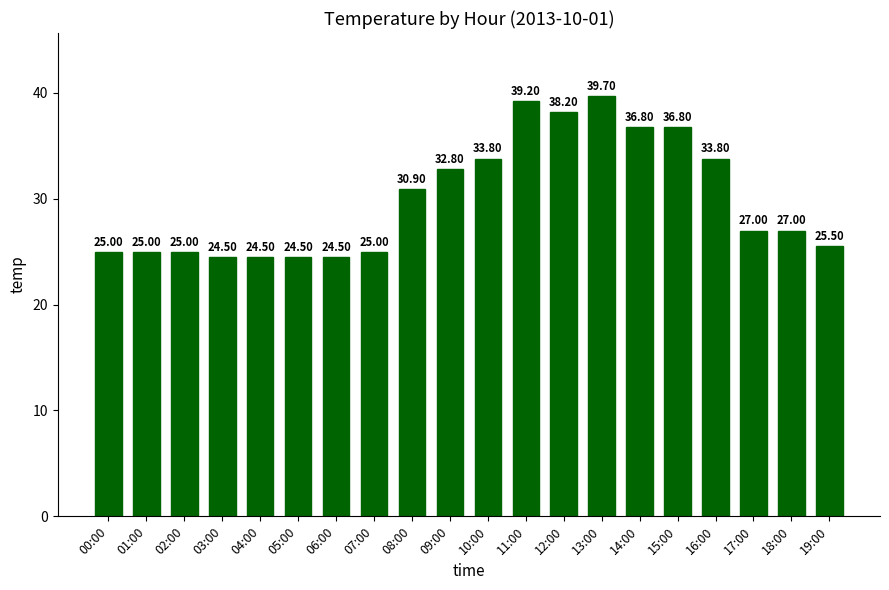

Reading right to left, extract all data points from this chart.

19:00=25.5	18:00=27.0	17:00=27.0	16:00=33.8	15:00=36.8	14:00=36.8	13:00=39.7	12:00=38.2	11:00=39.2	10:00=33.8	09:00=32.8	08:00=30.9	07:00=25.0	06:00=24.5	05:00=24.5	04:00=24.5	03:00=24.5	02:00=25.0	01:00=25.0	00:00=25.0